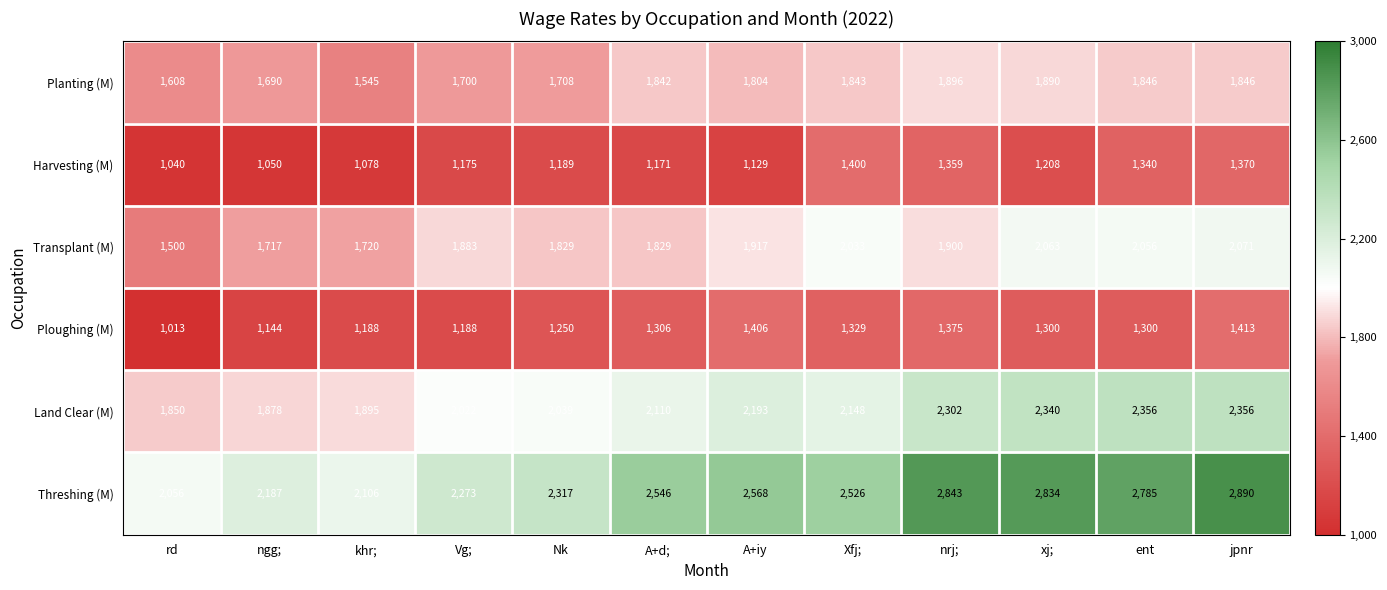

Rank the series by their maximum value, from lowest to highest.

Harvesting (M), Ploughing (M), Planting (M), Transplant (M), Land Clear (M), Threshing (M)